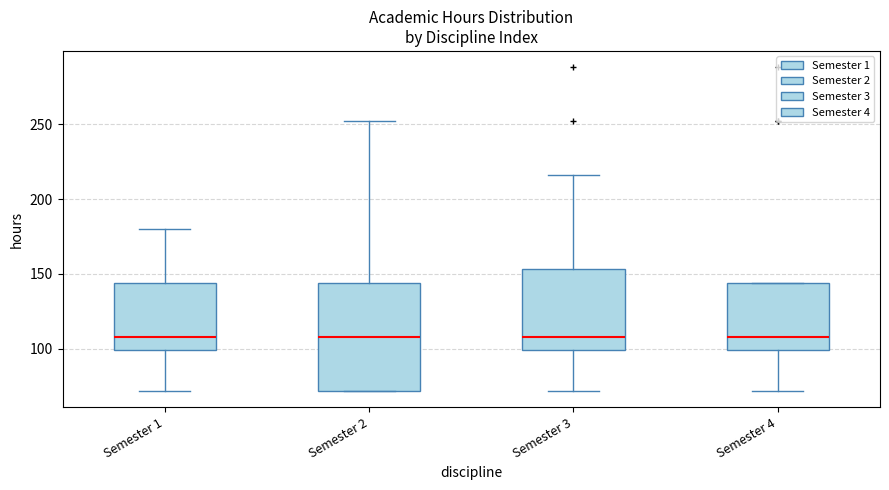

Reading left to right, read every box against the y-axis: the position of its median line, the range the box covers, and the ends of its whiskers. The values are not printed on the chart, so give them approximately, as read against the axis.

Semester 1: median 110, box 100 to 145, whiskers 70 to 180
Semester 2: median 110, box 70 to 145, whiskers 70 to 250
Semester 3: median 110, box 100 to 155, whiskers 70 to 215
Semester 4: median 110, box 100 to 145, whiskers 70 to 145